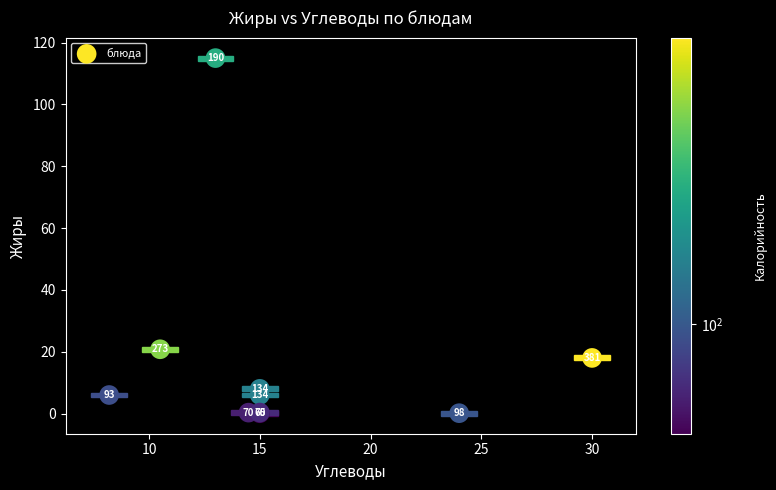

What Y value in the scatter plot is closest to 57?

20.8